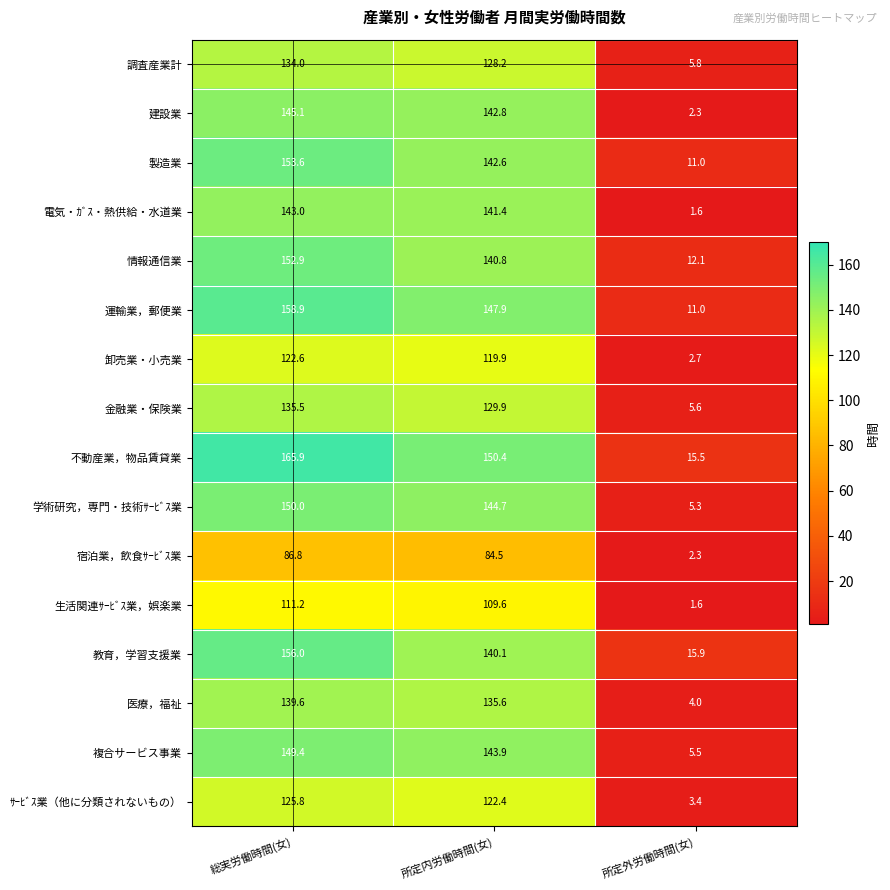

At which category does the chart reach its peak across all series?

総実労働時間(女)